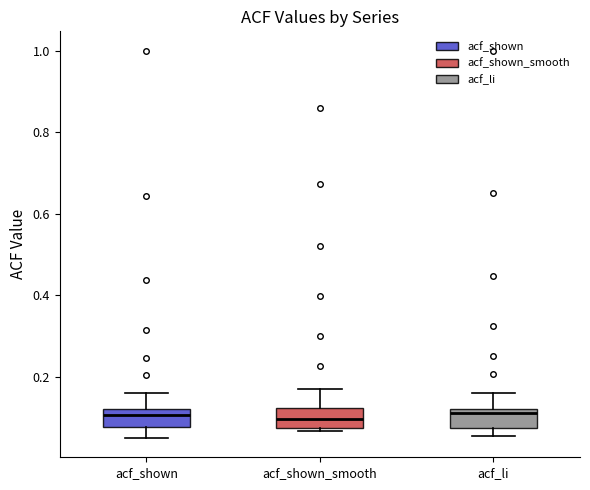

Where is the lower edge of the box for acf_li on the y-axis? The values are not printed on the chart, so give them approximately, as read against the axis.

0.08